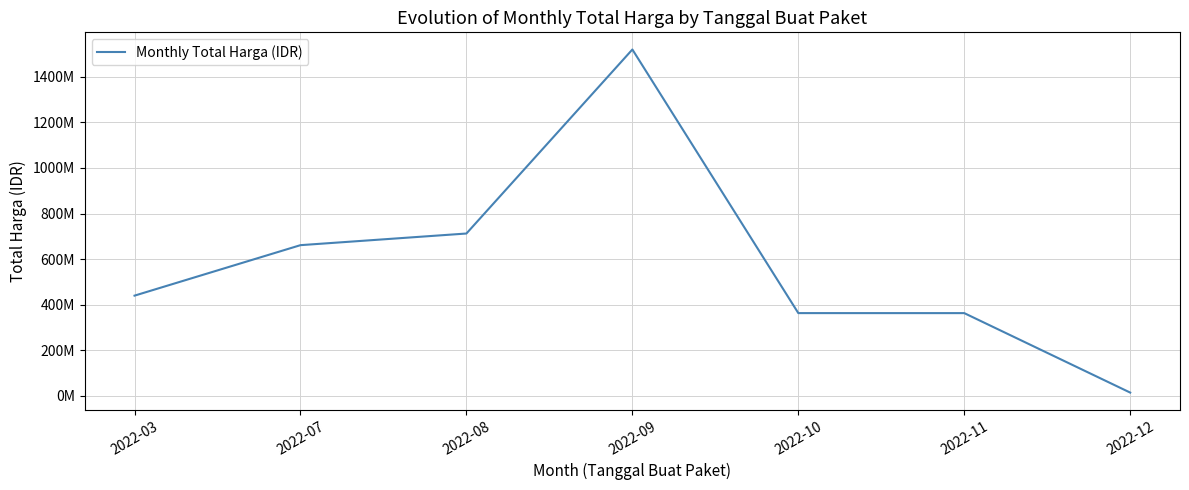

Is this an area chart (filled region under the line)?

No